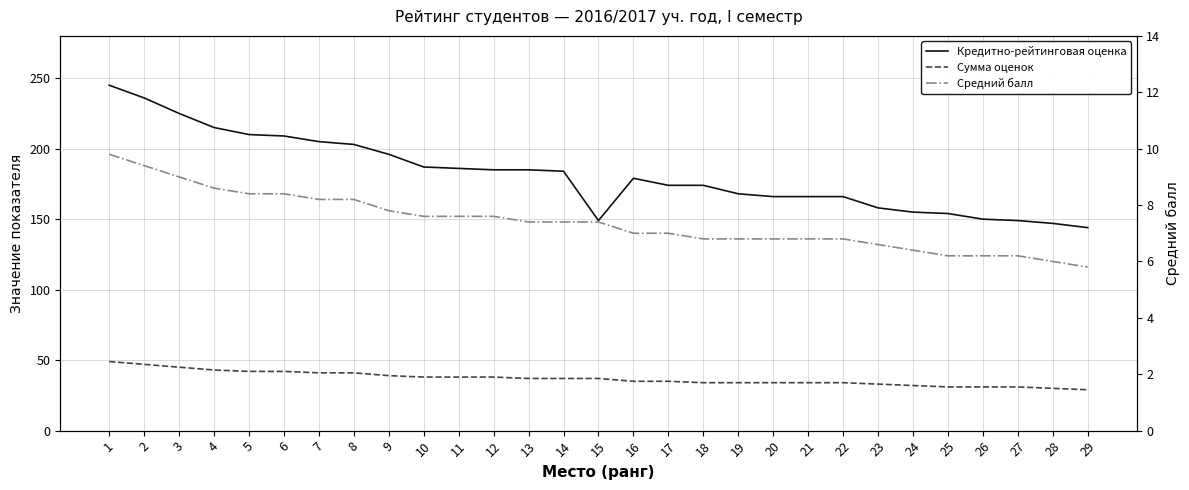

What is the greatest value displayed?

245.0